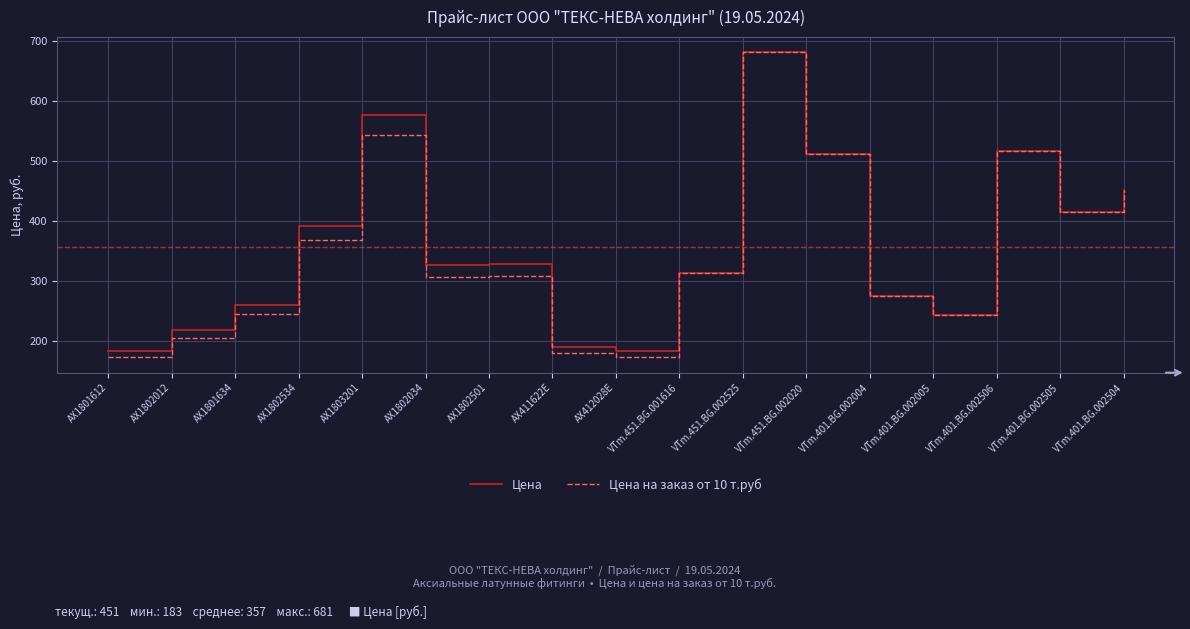

Between AX1802034 and VTm.401.BG.002505, which series saw the biggest shift?

Цена на заказ от 10 т.руб